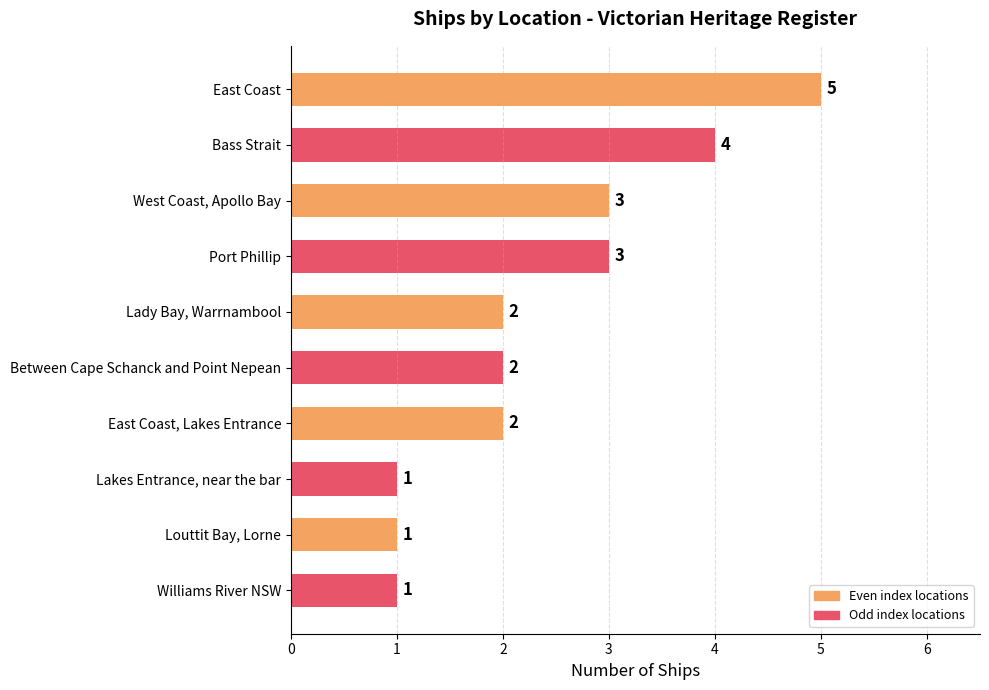

What is the difference between the second highest and minimum values?

3